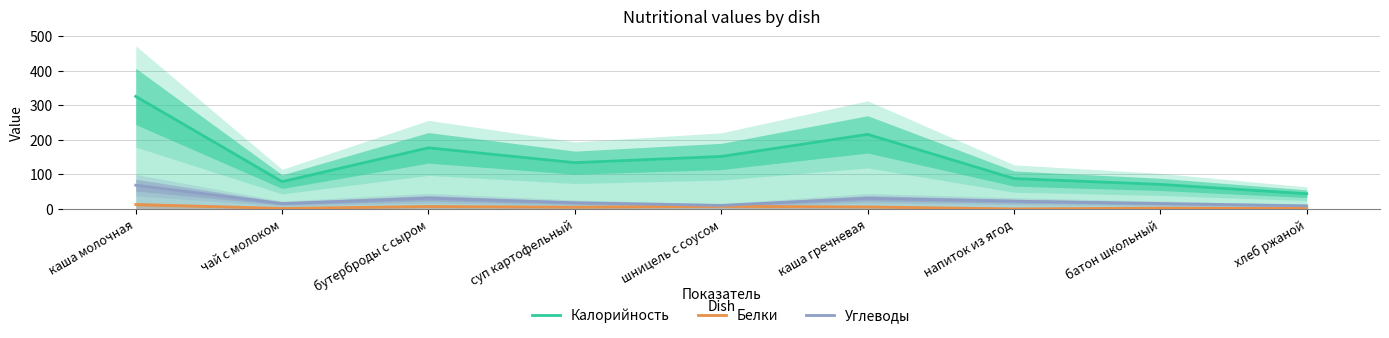

Which label corresponds to the largest value in the chart?

каша молочная